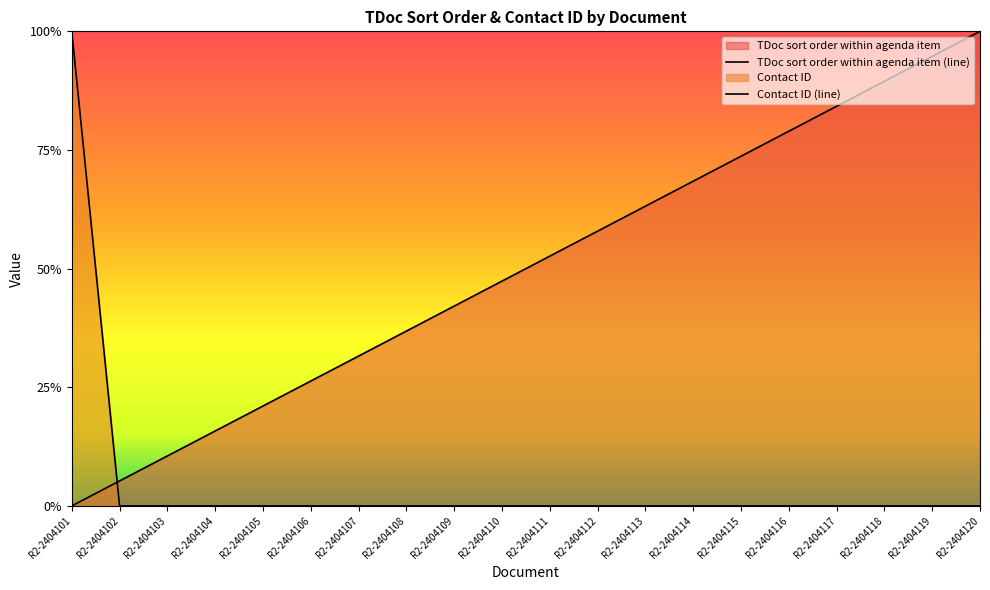

What are all the series names shown in the legend?

TDoc sort order within agenda item, Contact ID